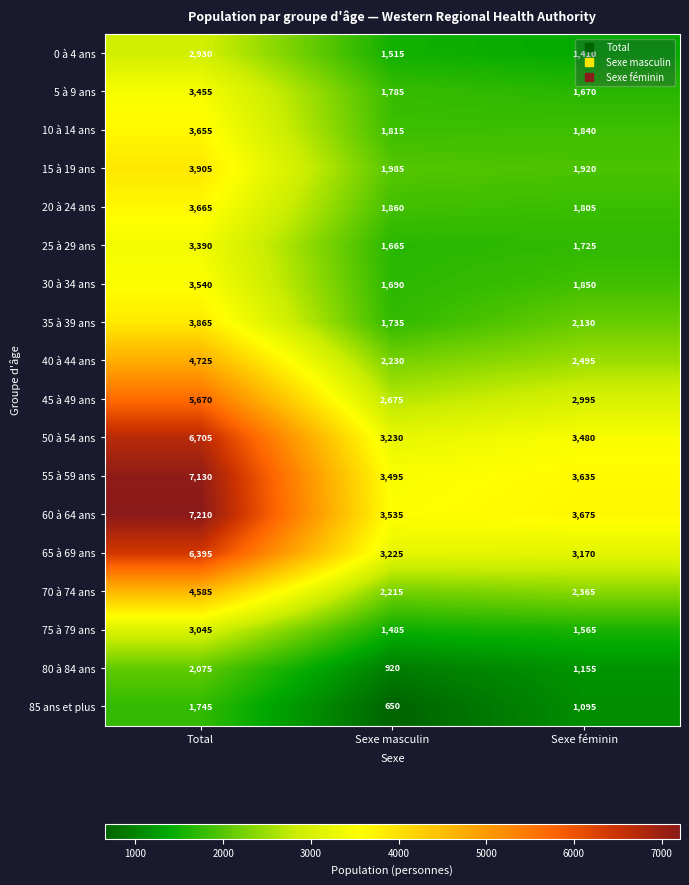

True or false: 0 à 4 ans has a value of 1418 at Total.

False